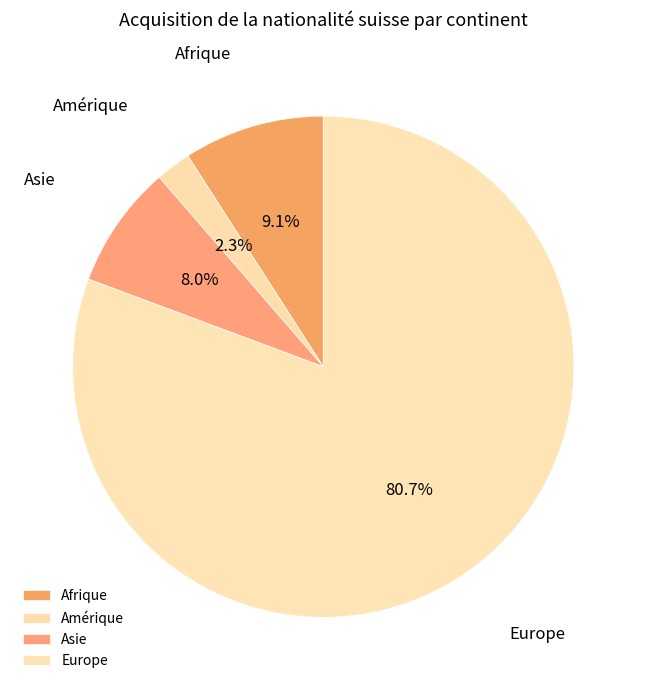

Which category has the biggest portion of the pie?

Europe